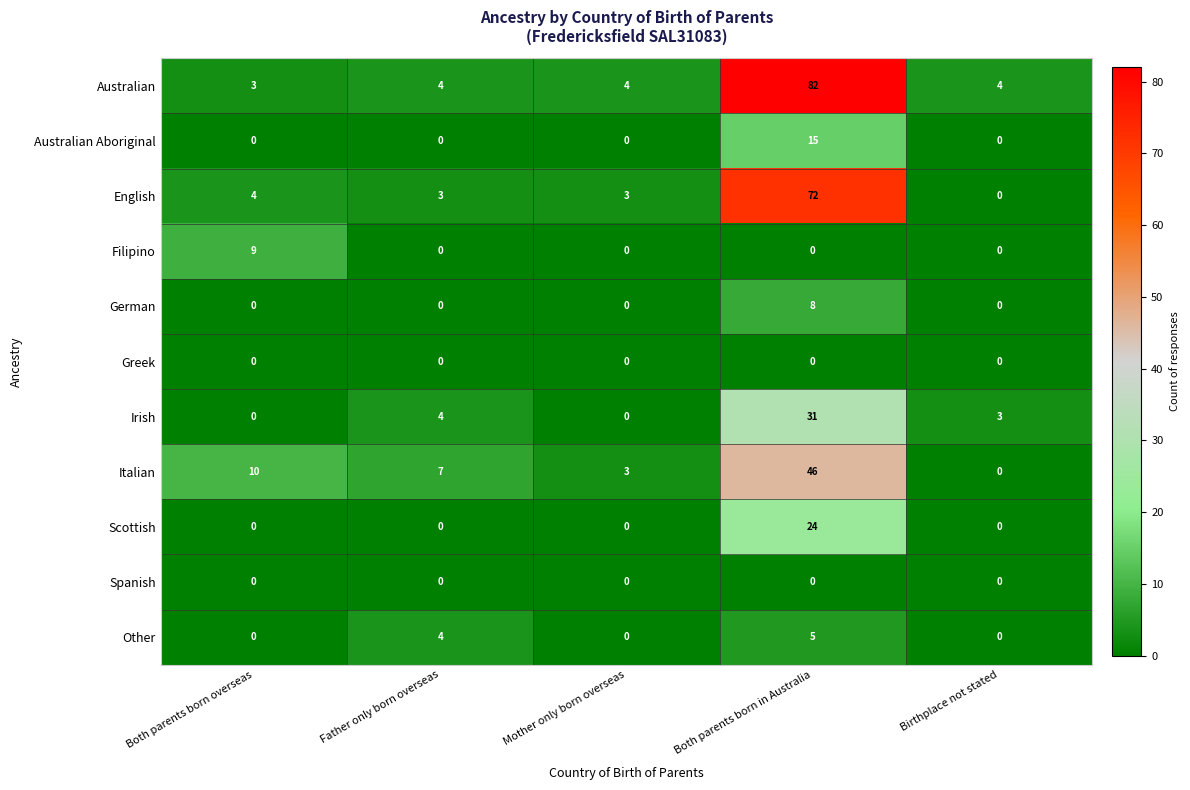

What is the difference between the maximum and minimum values in the Australian Aboriginal series?

15